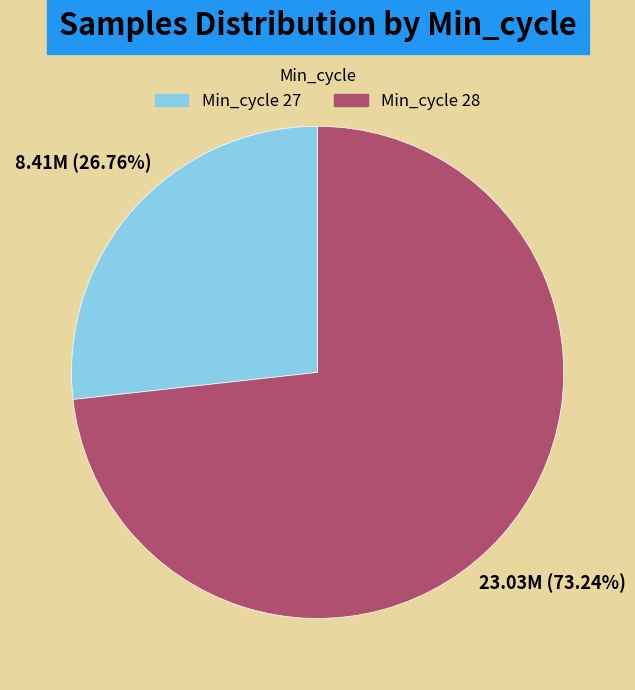

Is there a majority slice in this chart?

Yes